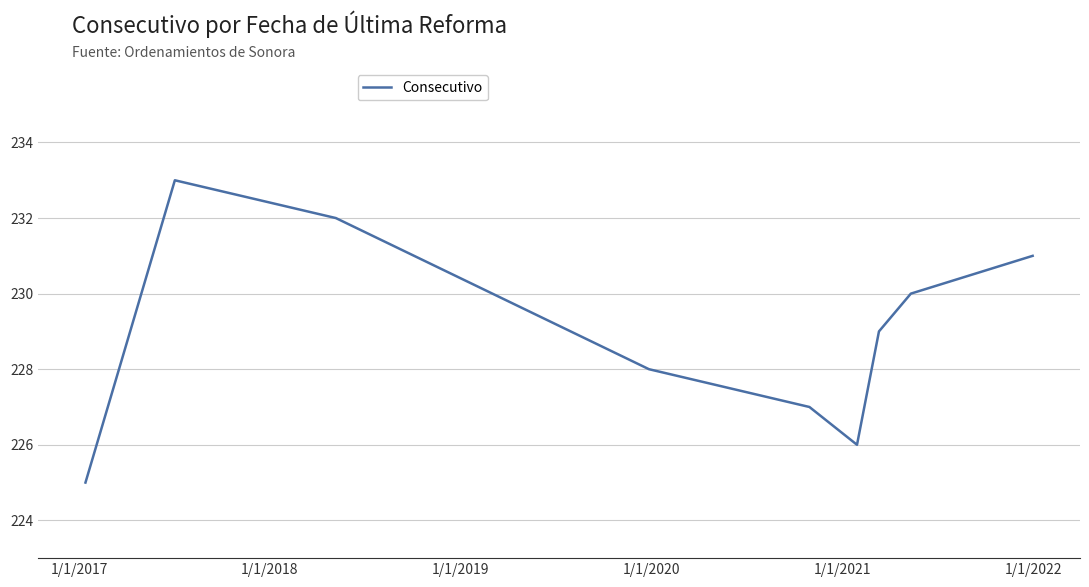

How many distinct data groups are displayed?

1